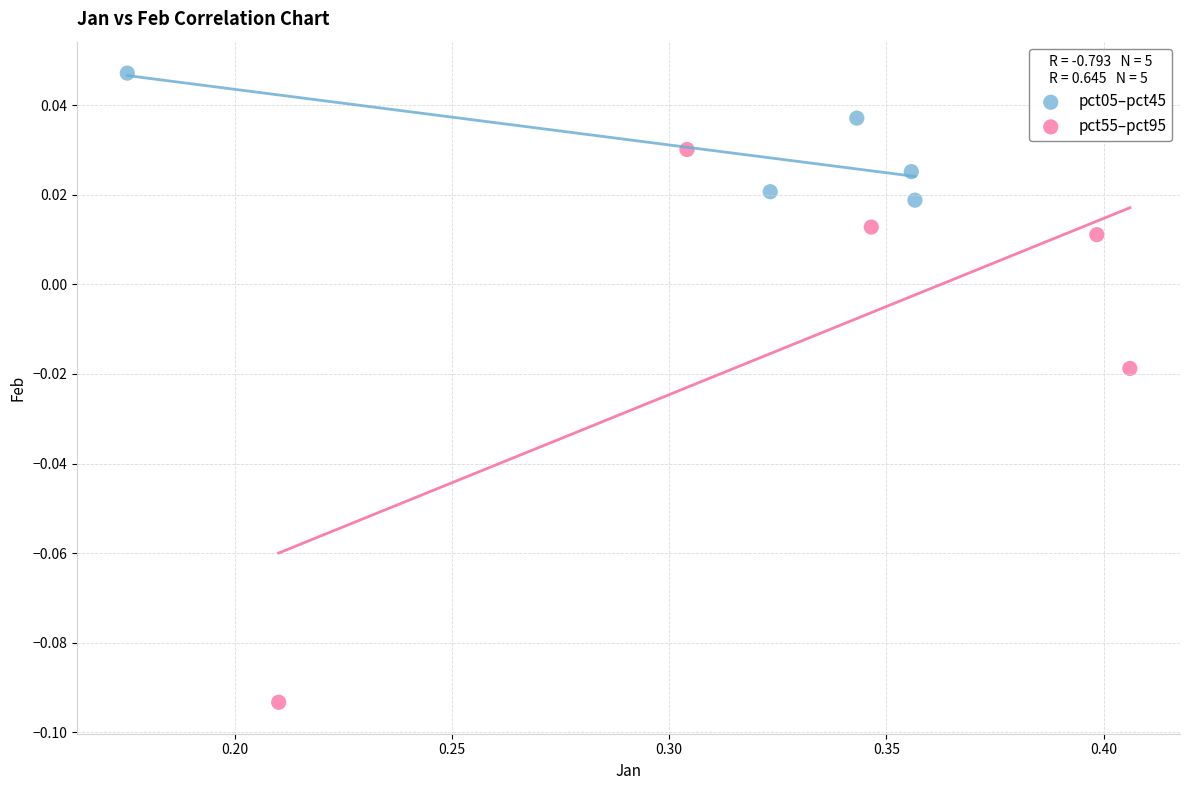

Which series contains the highest Y value?

pct05–pct45